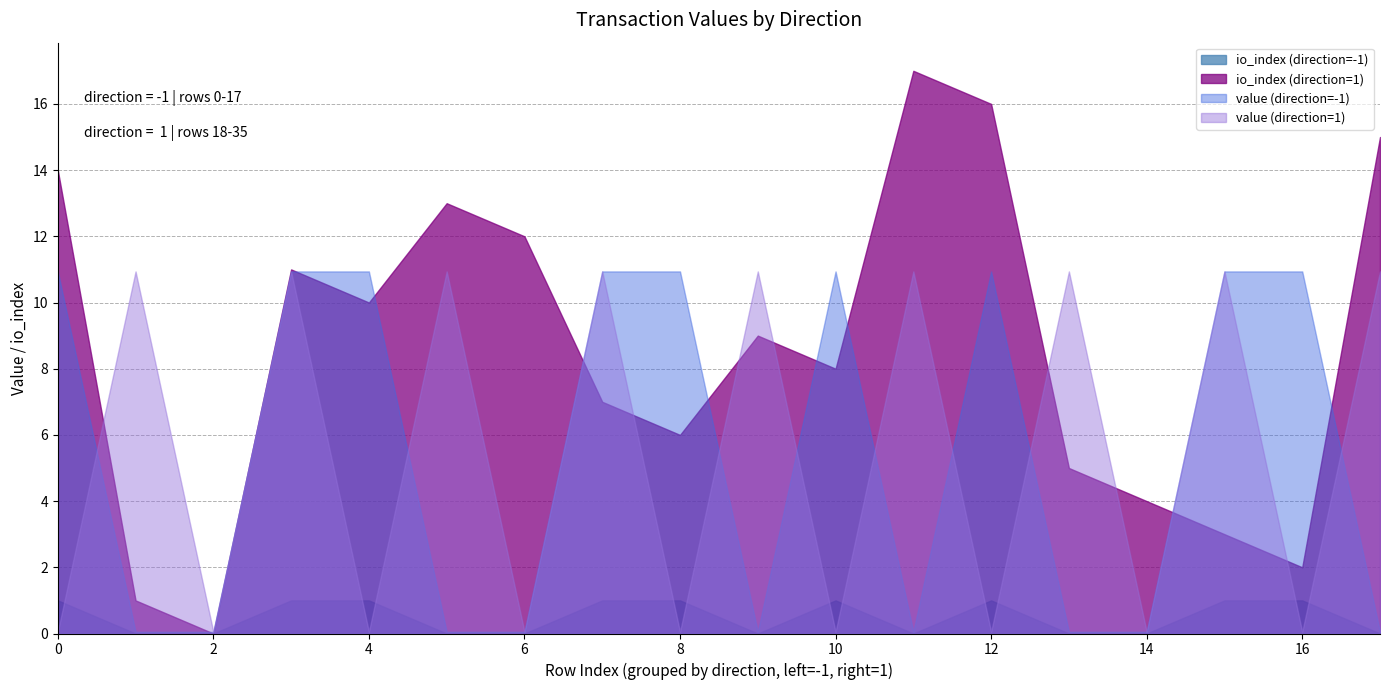

What is the total value across all series at -1?

11.9